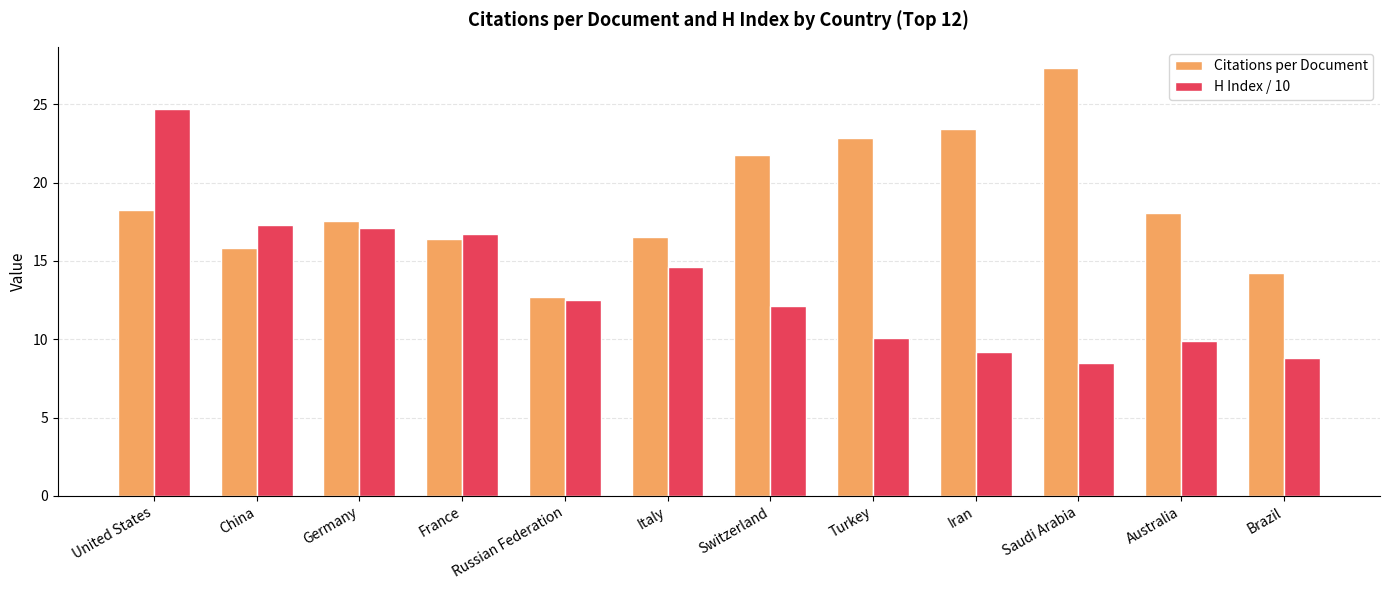

At which label is H Index / 10 closest to 16?

France